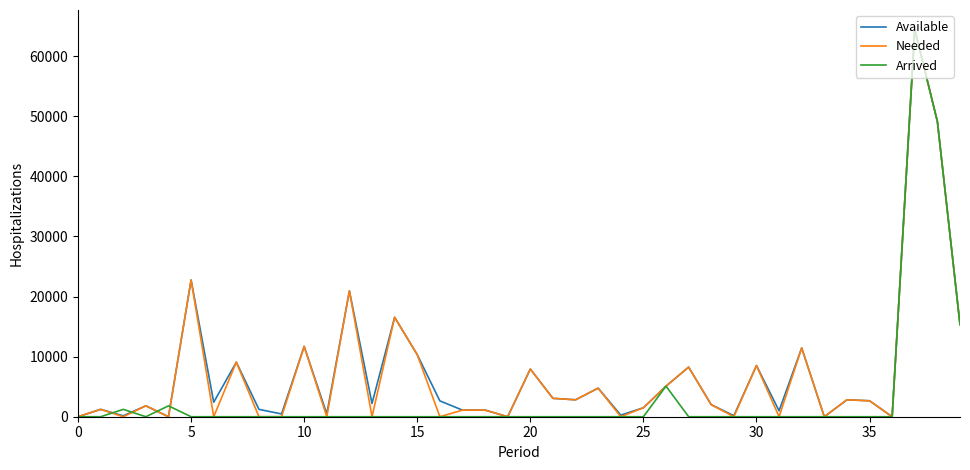

What is the highest value of the Arrived series?

64450